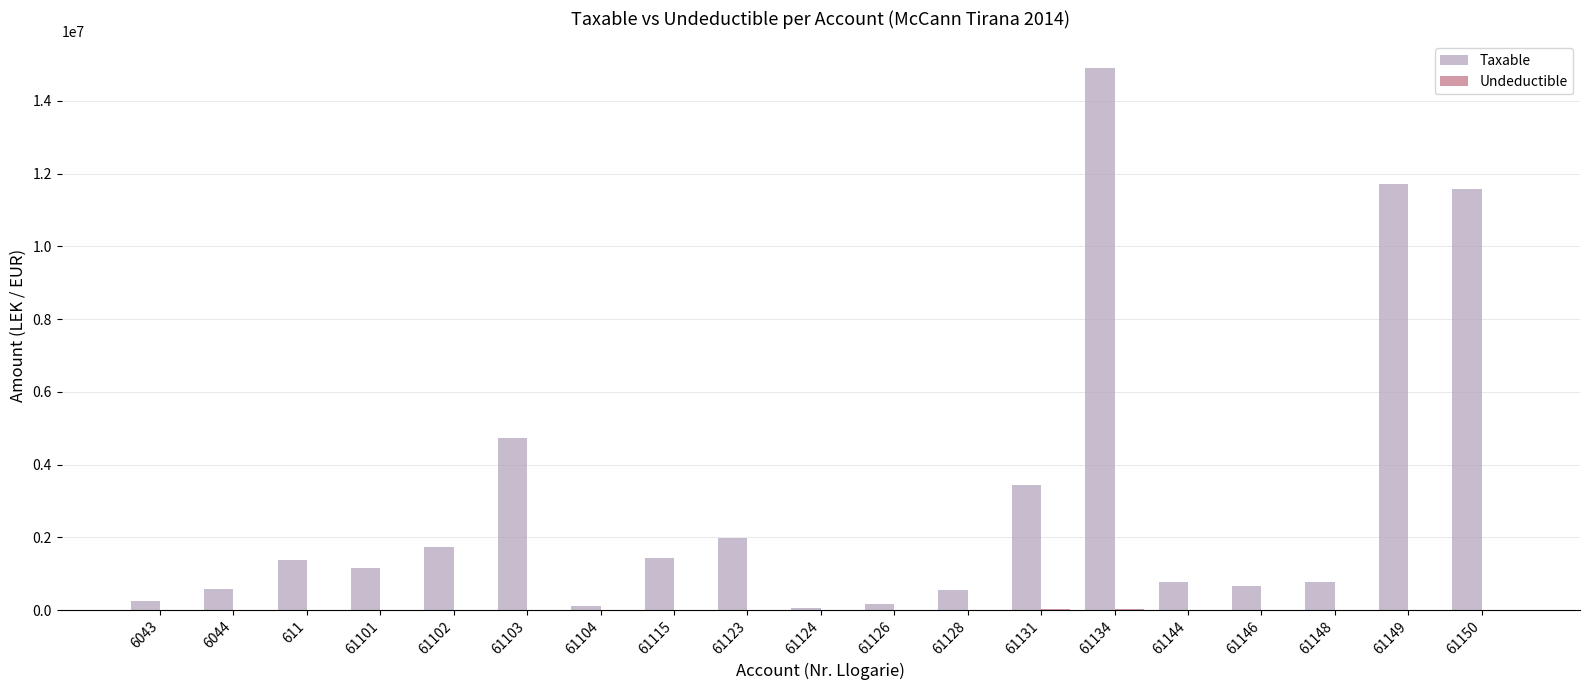

Which series has the largest total across all categories?

Taxable